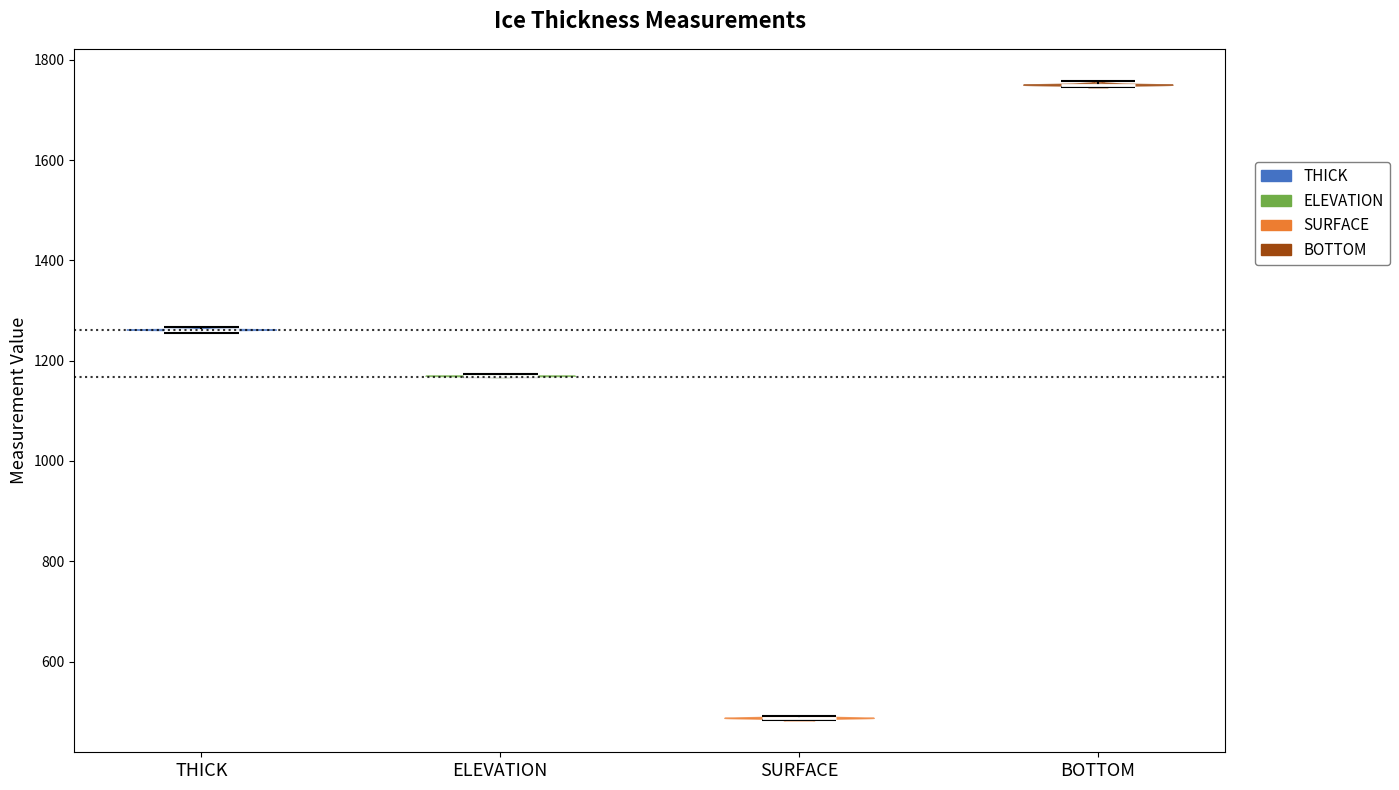

Reading left to right, read every violin against the y-axis: where its median line is, and the lowest and highest points it reaches. The values are not printed on the chart, so give them approximately, as read against the axis.

THICK: median line 1260, lowest point 1260, highest point 1260
ELEVATION: median line 1160, lowest point 1160, highest point 1180
SURFACE: median line 480, lowest point 480, highest point 500
BOTTOM: median line 1760, lowest point 1740, highest point 1760